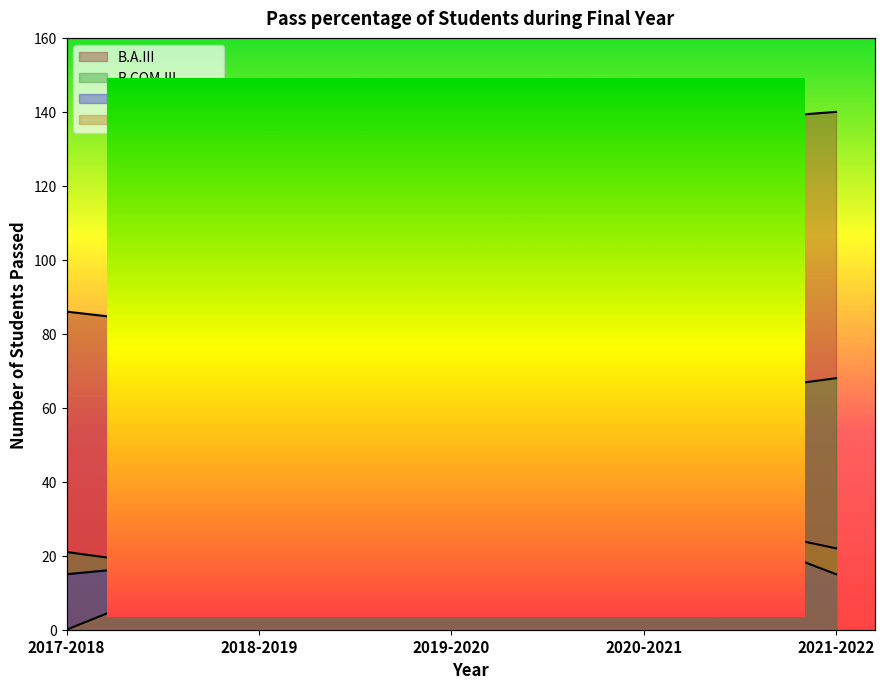

What is the label of the 1st point from the left?

2017-2018